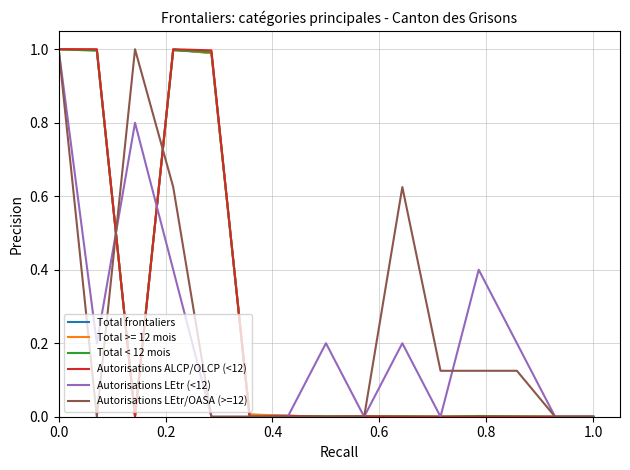

Is this an area chart (filled region under the line)?

No